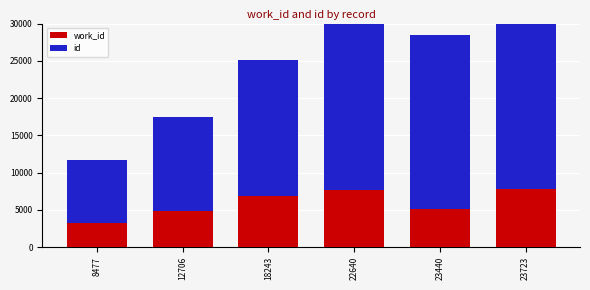

How many bars are there in each group?

2